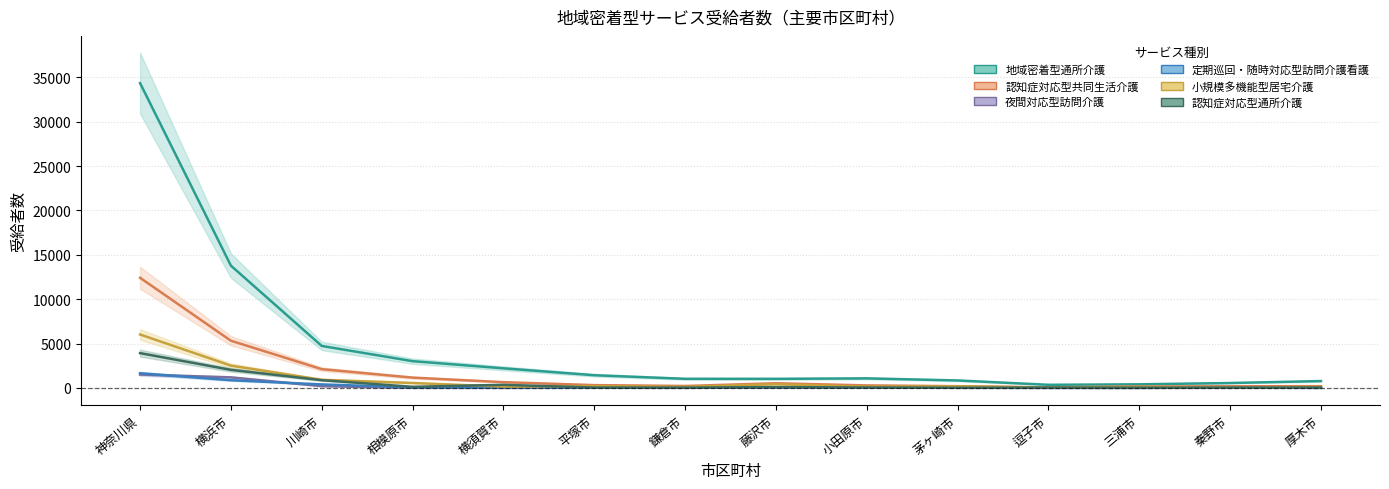

At how many categories does at least one series exceed 26083?

1